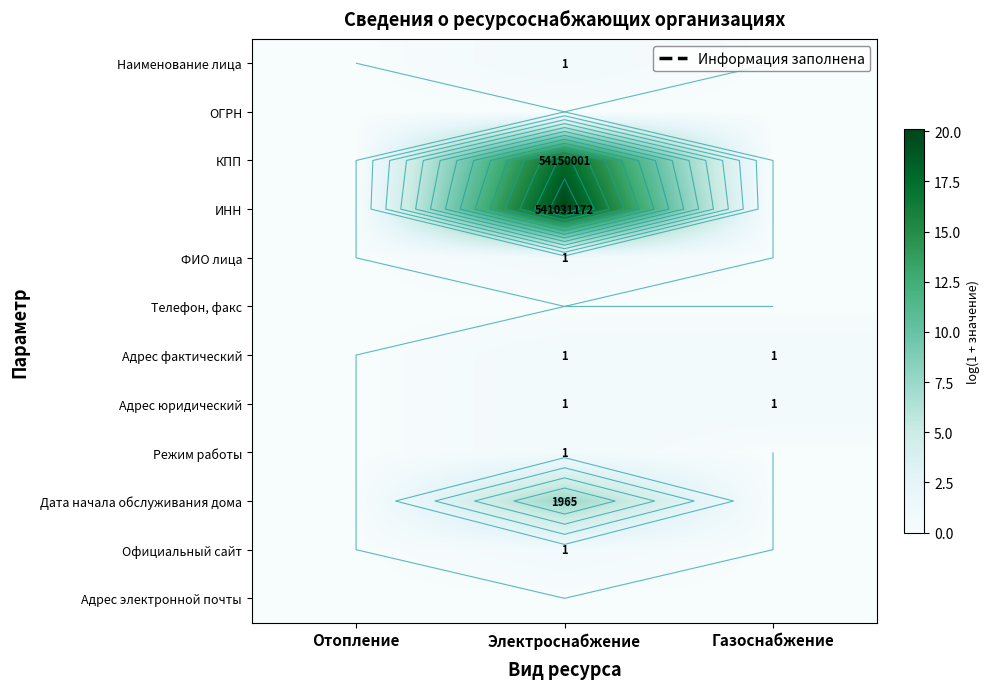

How many series are shown in this chart?

12